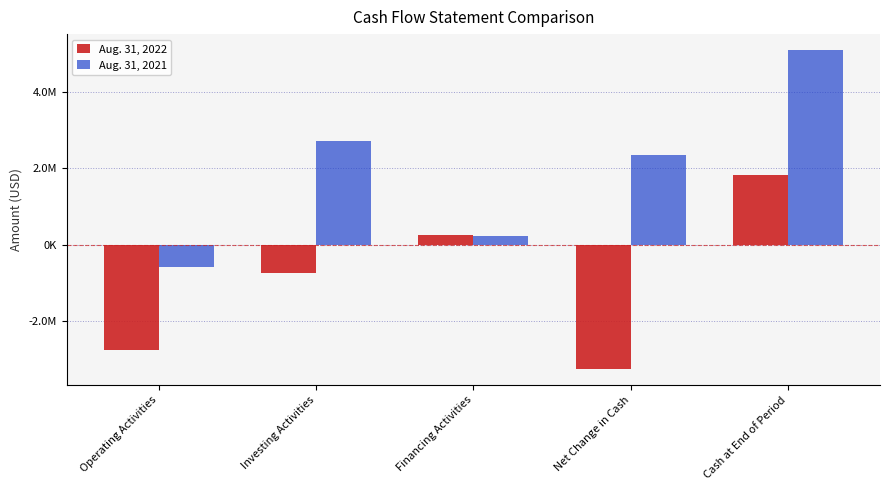

Does the chart contain stacked bars?

No